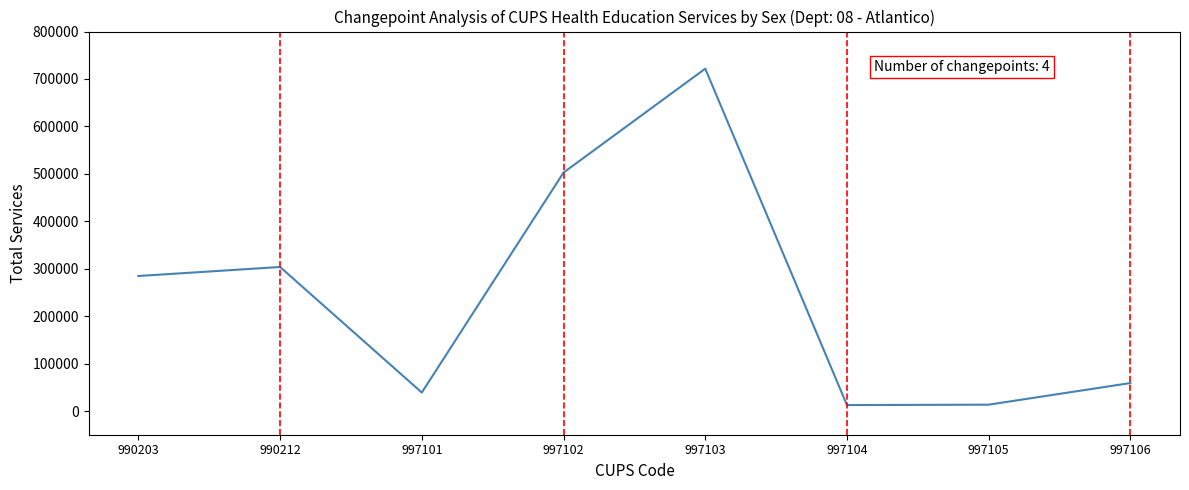

Does the chart display data point markers on the line(s)?

No